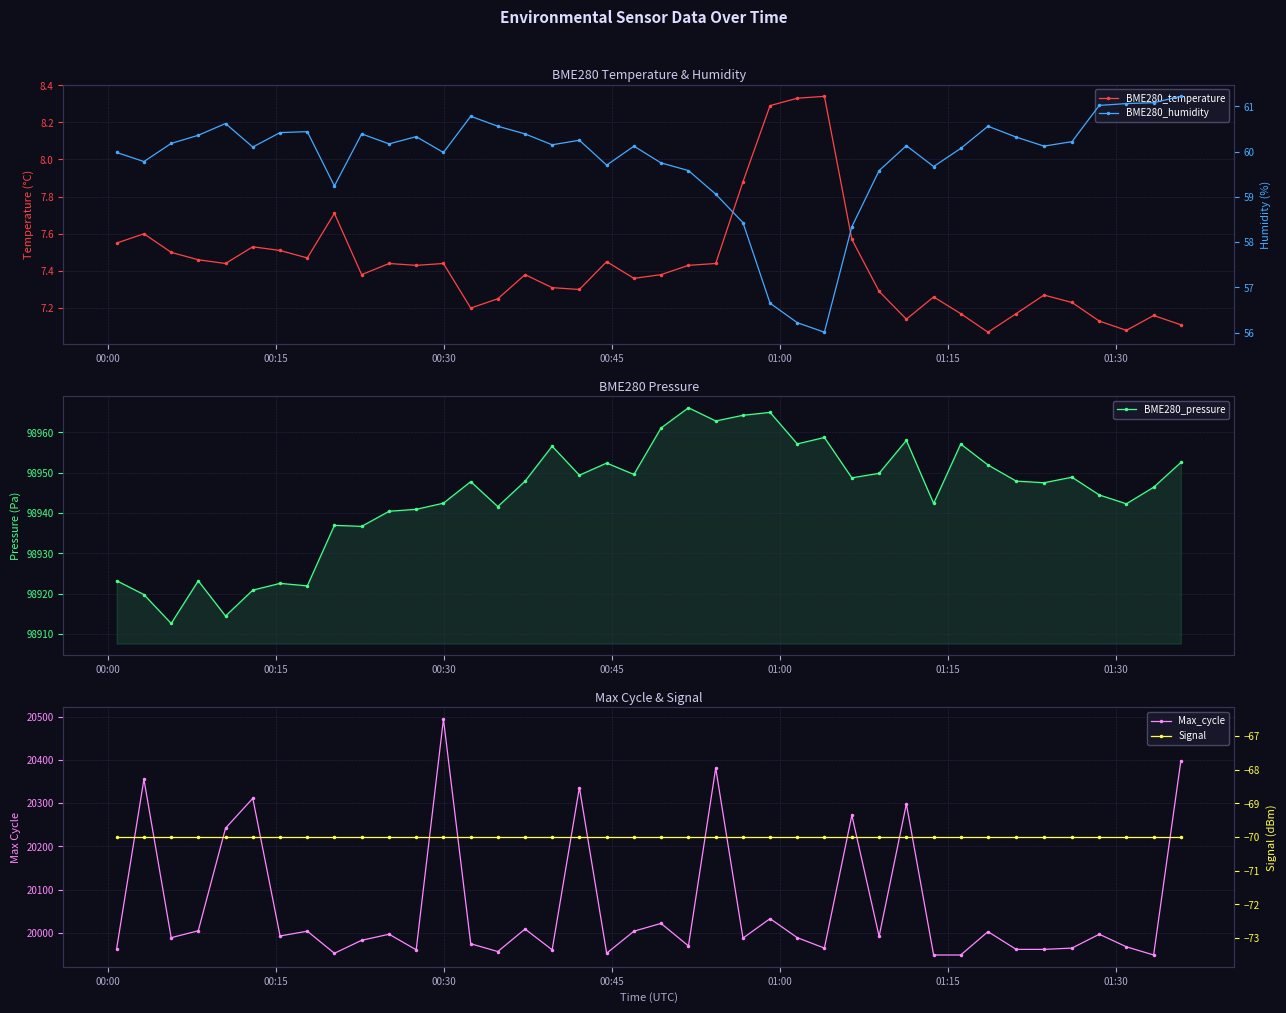

What is the value of the BME280_pressure point at the 13th from the left?

98942.4